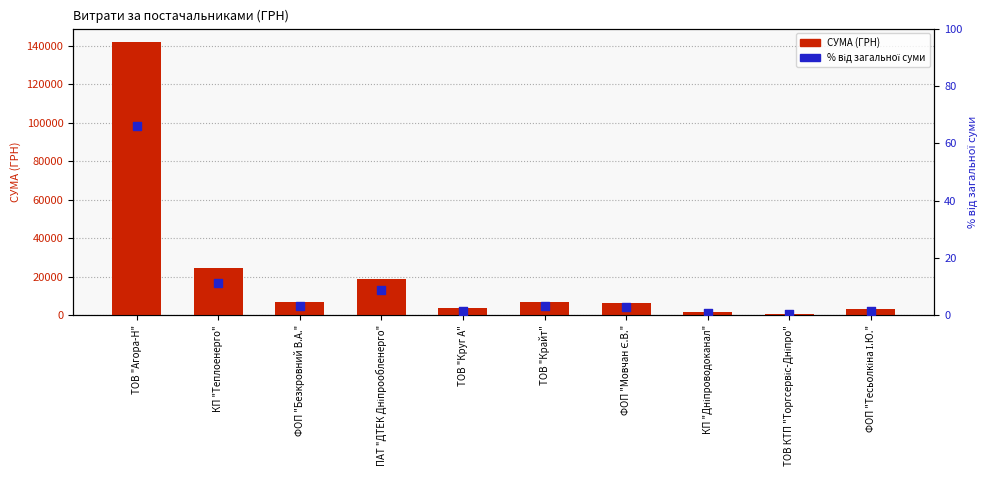

What are all the series names shown in the legend?

СУМА (ГРН), % від загальної суми